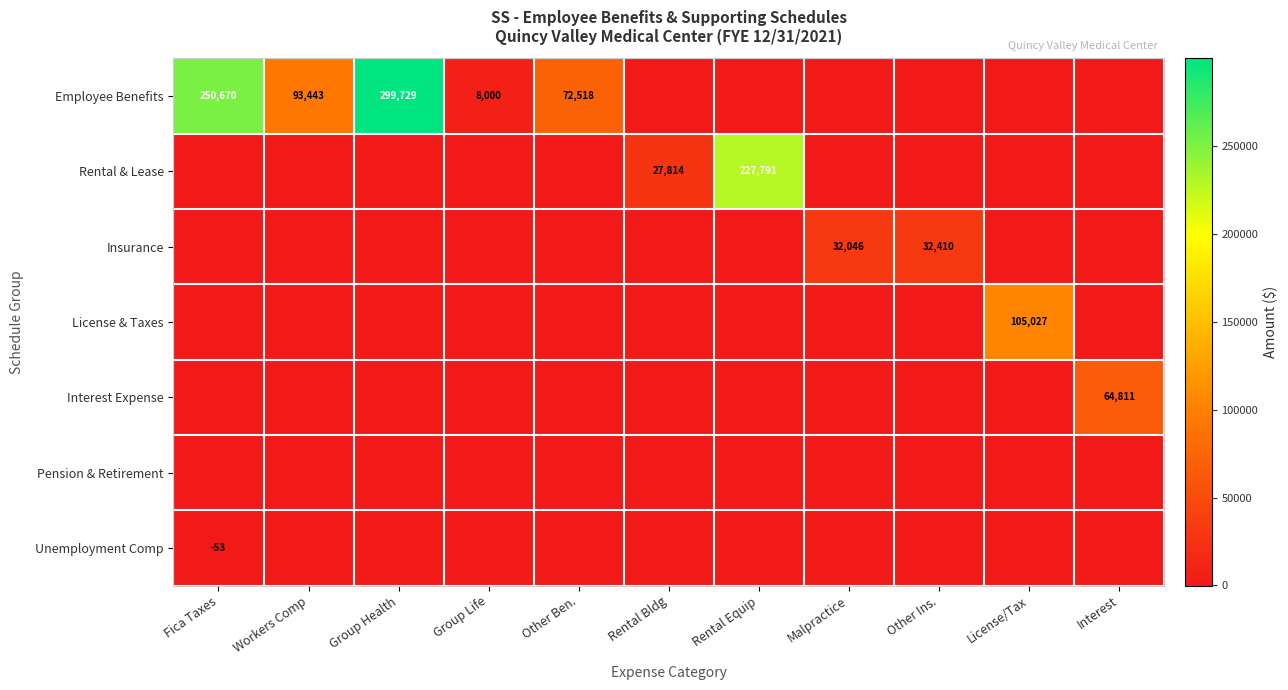

Is it true that Rental & Lease equals 45912 at Rental Bldg?

False